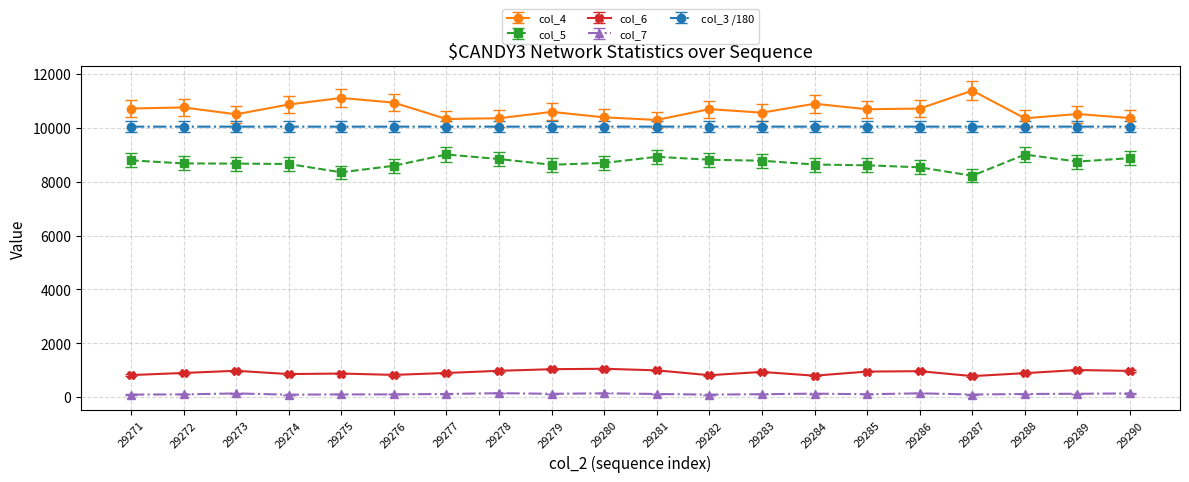

At how many categories does at least one series exceed 9152?

20